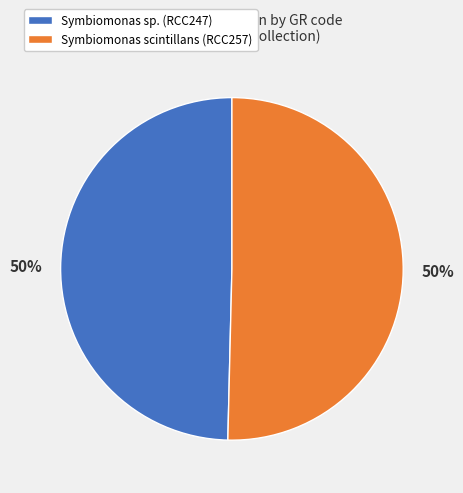

Is it true that Symbiomonas scintillans (RCC257) is 50% of the pie?

True